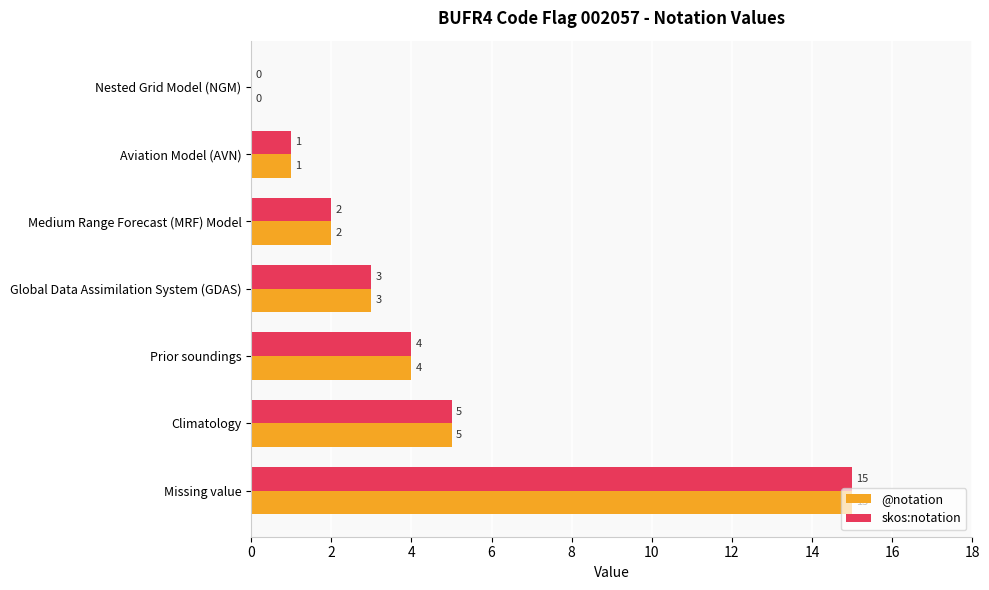

What is the maximum value shown in the chart?

15